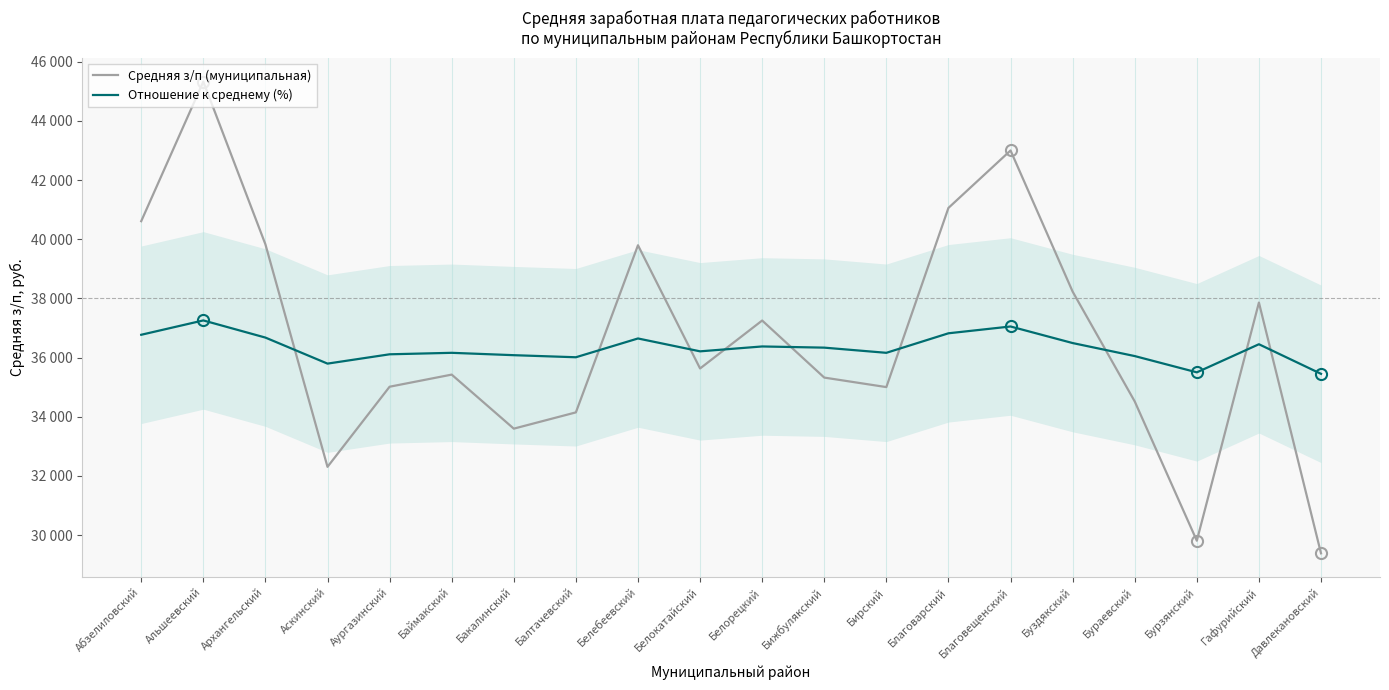

In Средняя з/п (муниципальная), how many points are higher than both neighbors (excluding endpoints)?

6